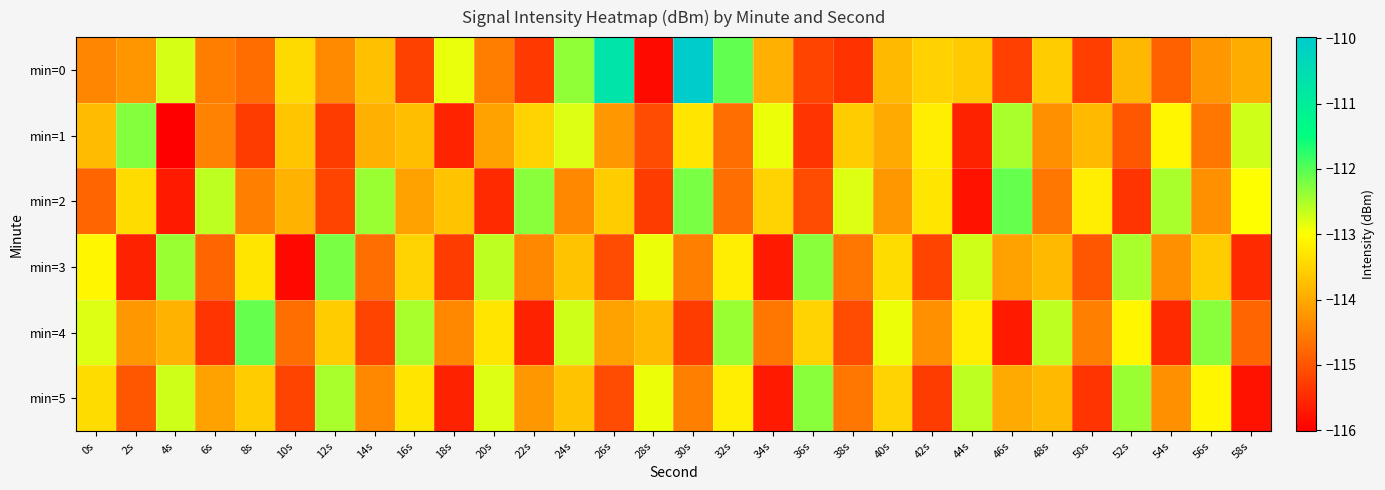

Which series has the largest range (max minus min)?

min=0